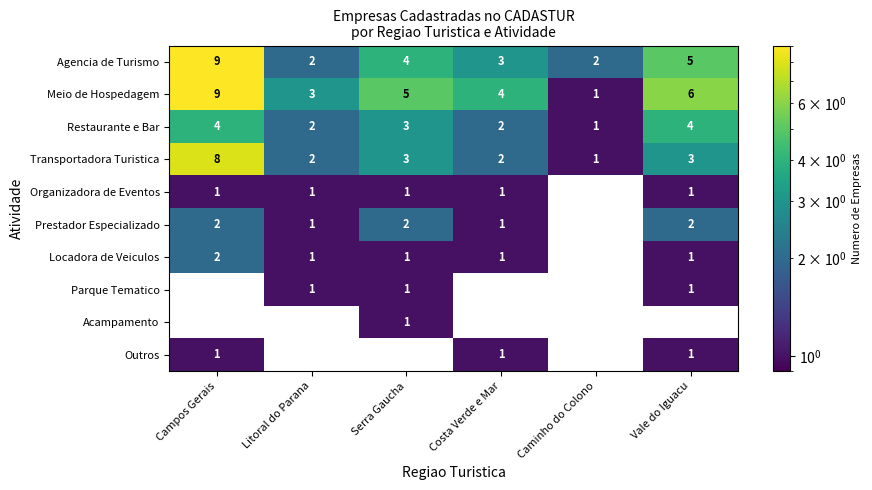

What is the sum of all Restaurante e Bar values?

16